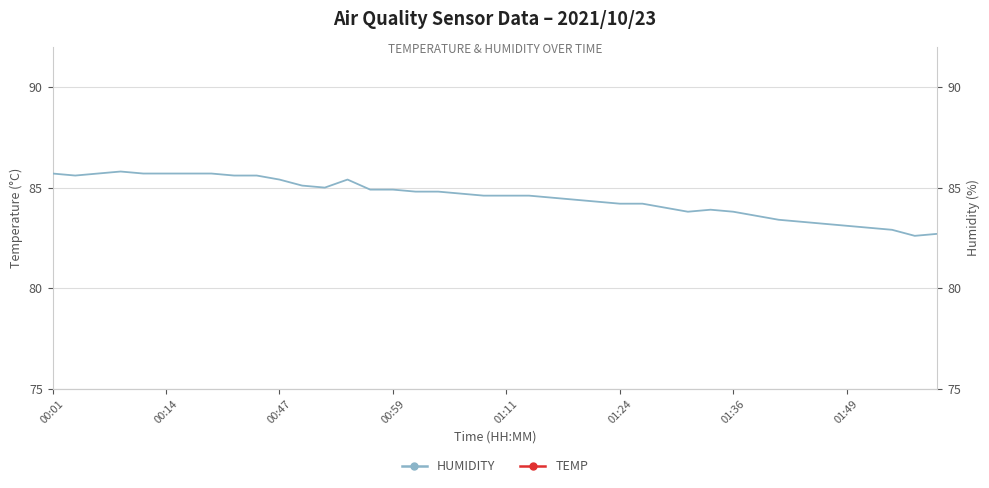

Is this an area chart (filled region under the line)?

No